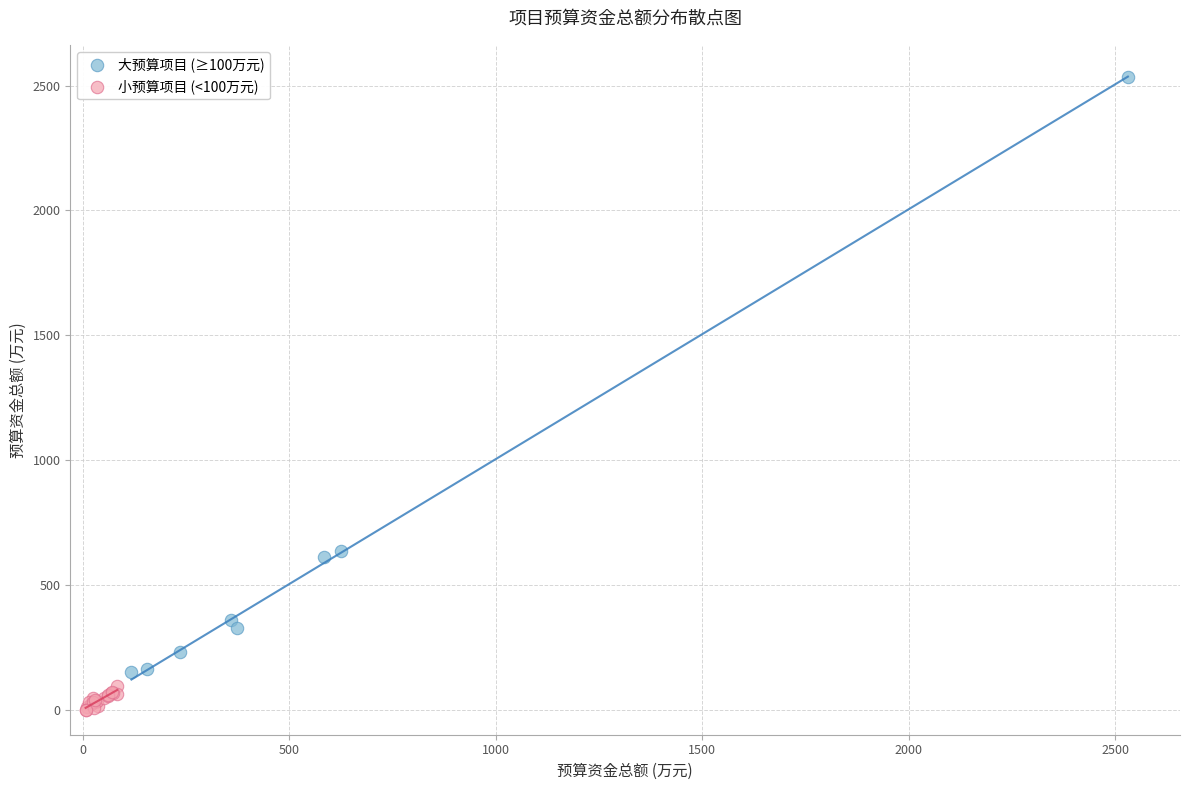

Which series reaches the maximum Y coordinate?

大预算项目 (≥100万元)